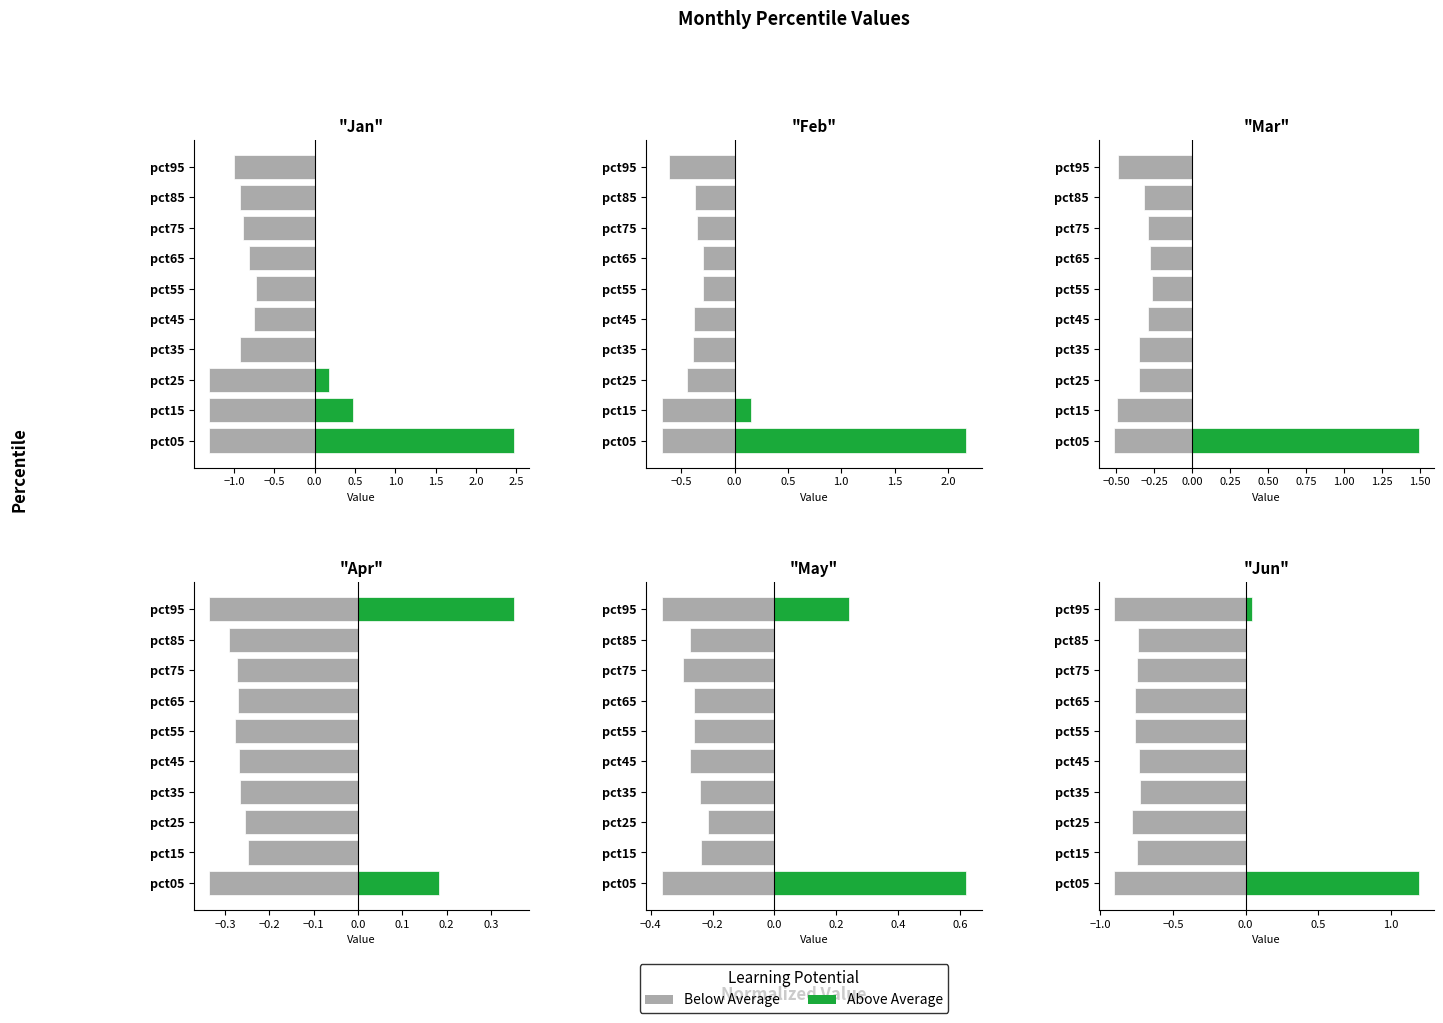

Which has a higher value, pct75 or pct25?

pct75